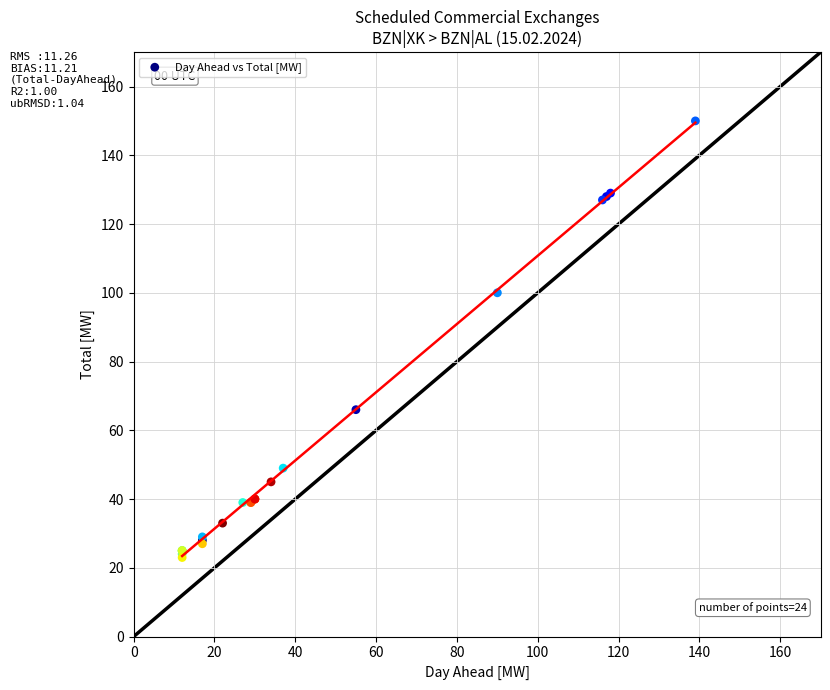

What Y value in the scatter plot is closest to 86?

100